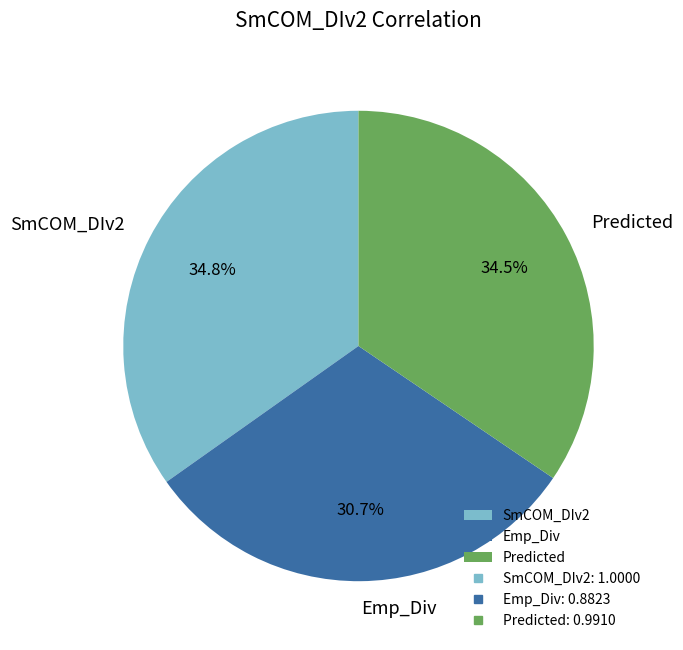

To the nearest percent, what percentage of the pie is Emp_Div?

31%